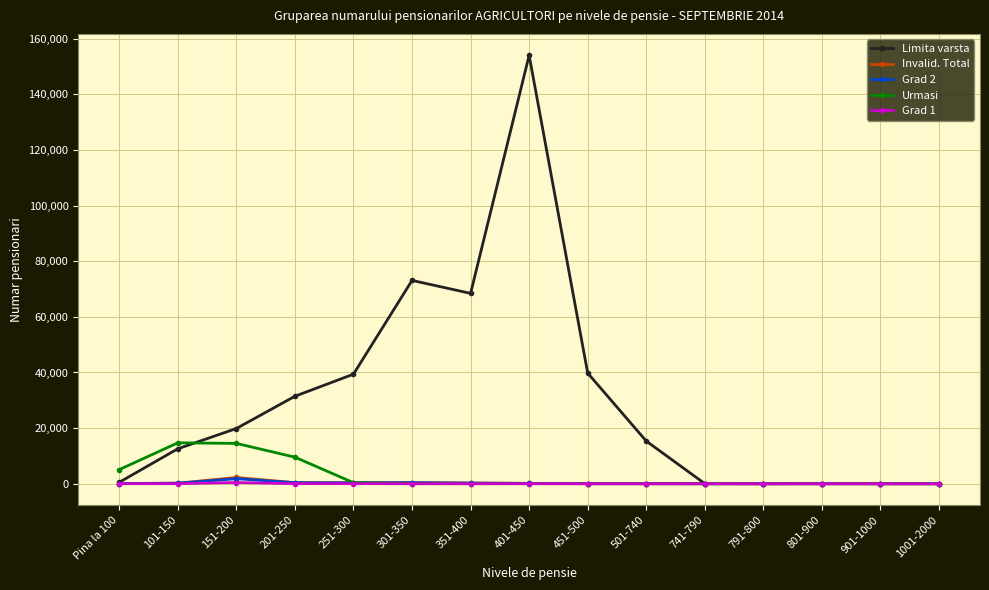

What is the difference between the maximum and second lowest values in the Urmasi series?

14709